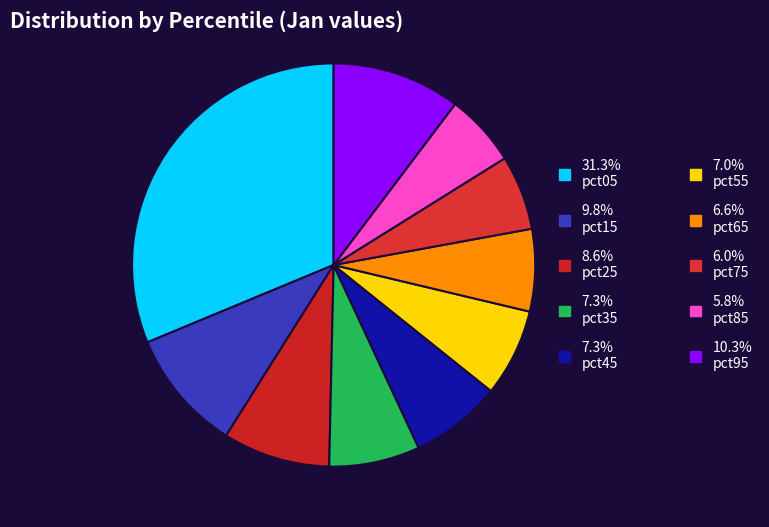

How many segments does this pie chart have?

10